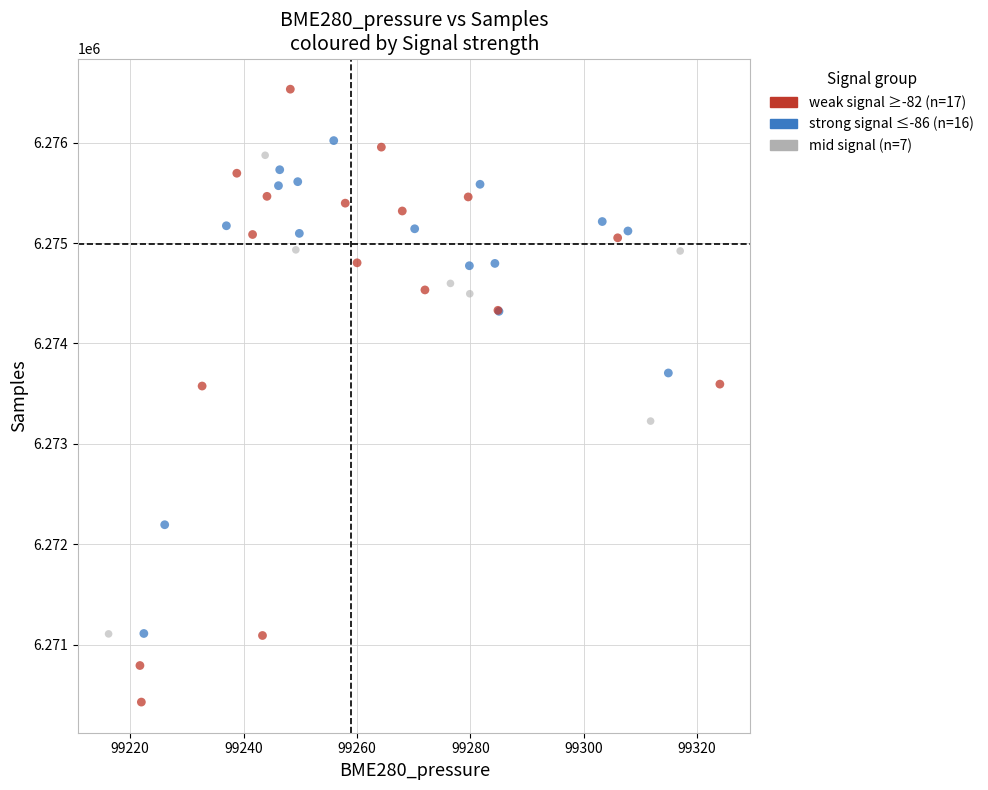

What are all the series names shown in the legend?

weak signal ≥-82 (n=17), strong signal ≤-86 (n=16), mid signal (n=7)